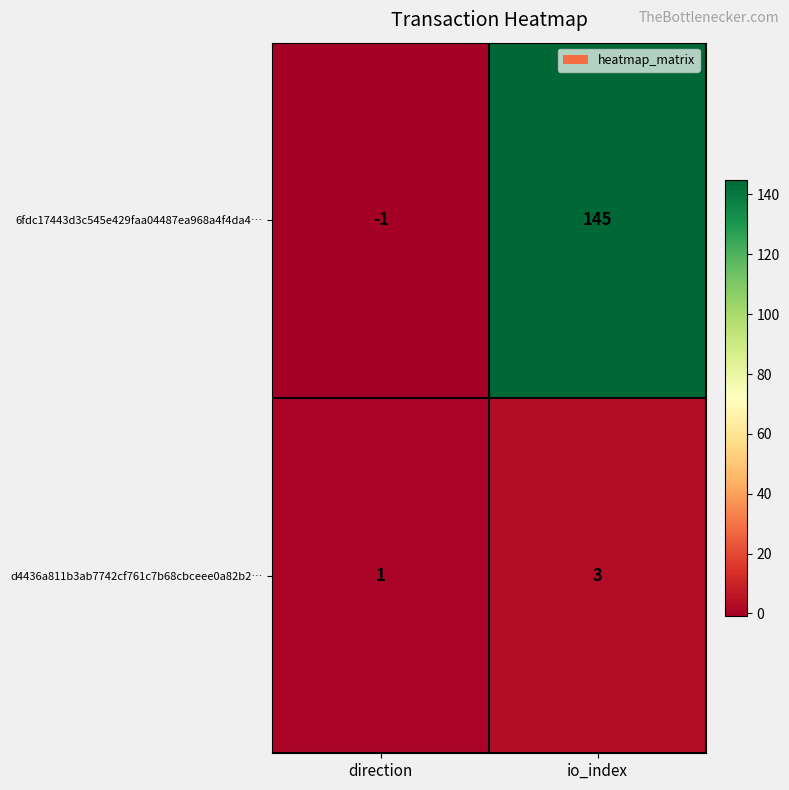

What is the sum of all d4436a811b3ab7742cf761c7b68cbceee0a82b2… values?

4